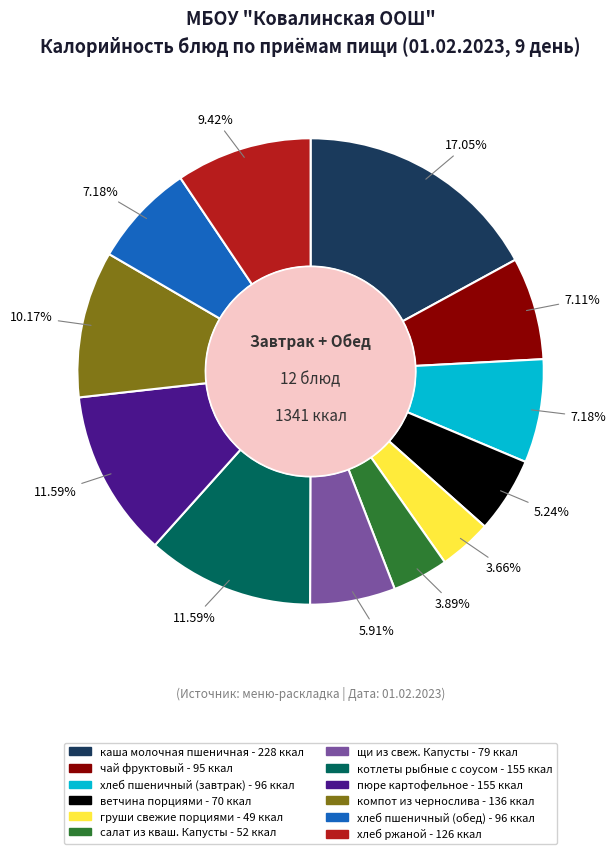

To the nearest percent, what is the difference between the чай фруктовый and щи из свеж. Капусты slice percentages?

1%